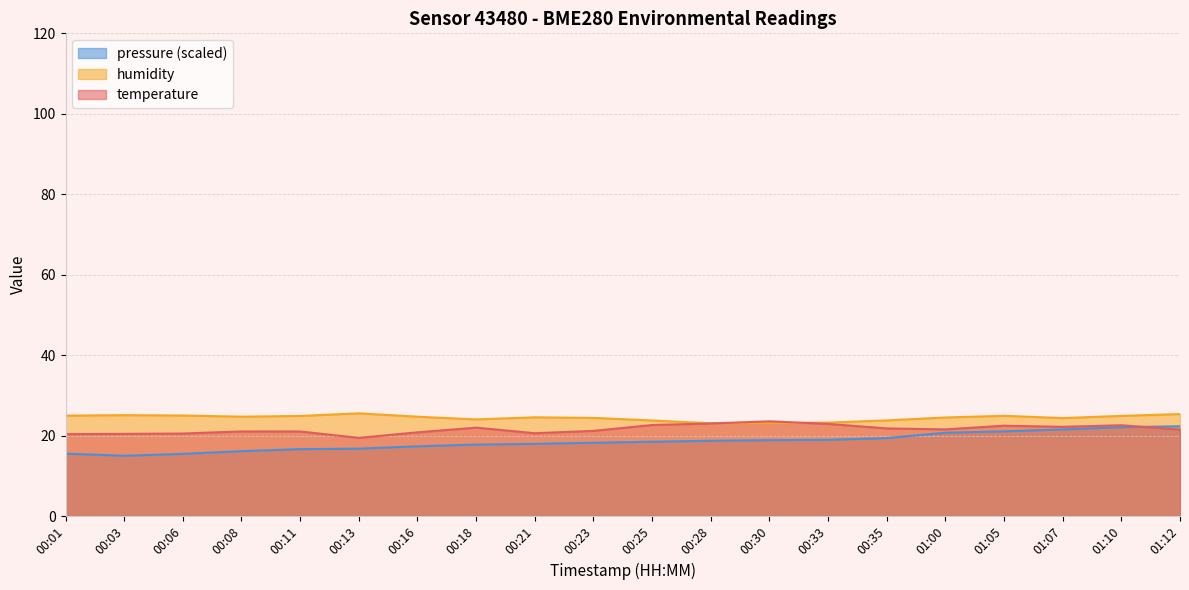

The value of pressure_norm at 00:35 is 19.4. True or false?

True